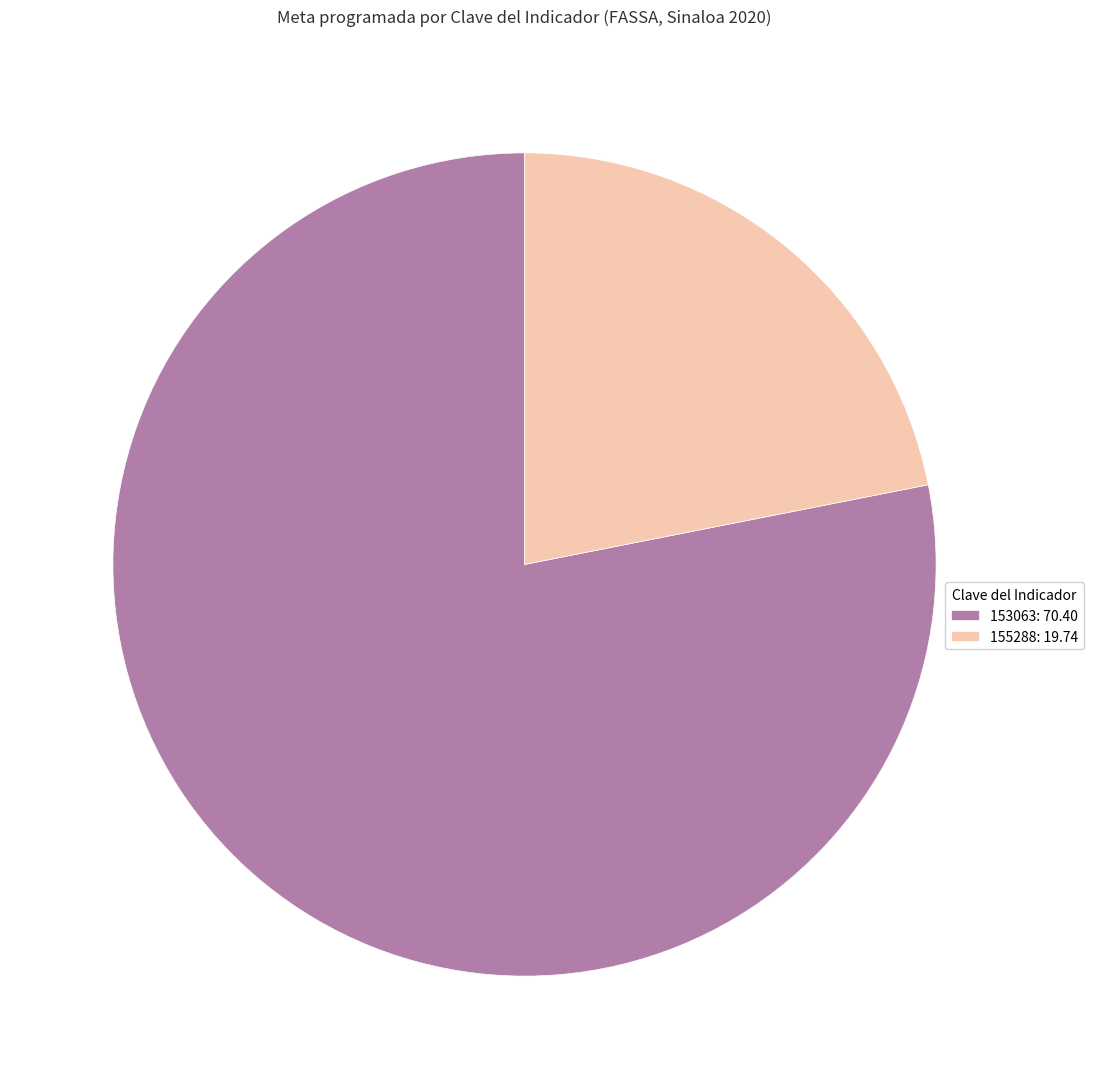

Approximately how many times larger is the value at 155288: 19.74 compared to 153063: 70.40?

0.3